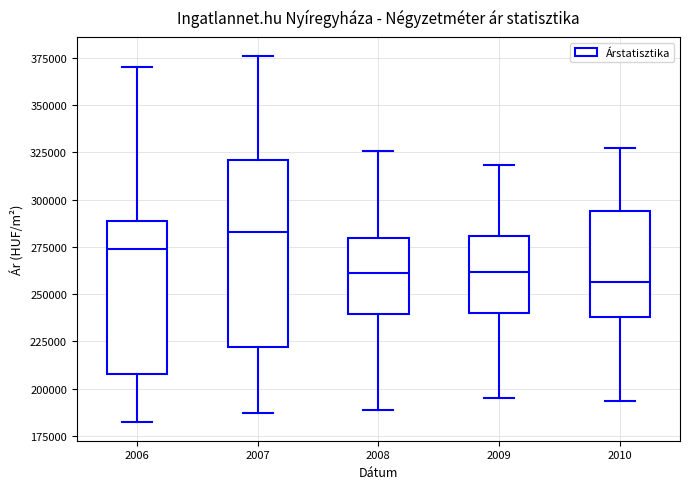

Comparing the boxes themselves (not the whiskers), which one is the tallest?

2007